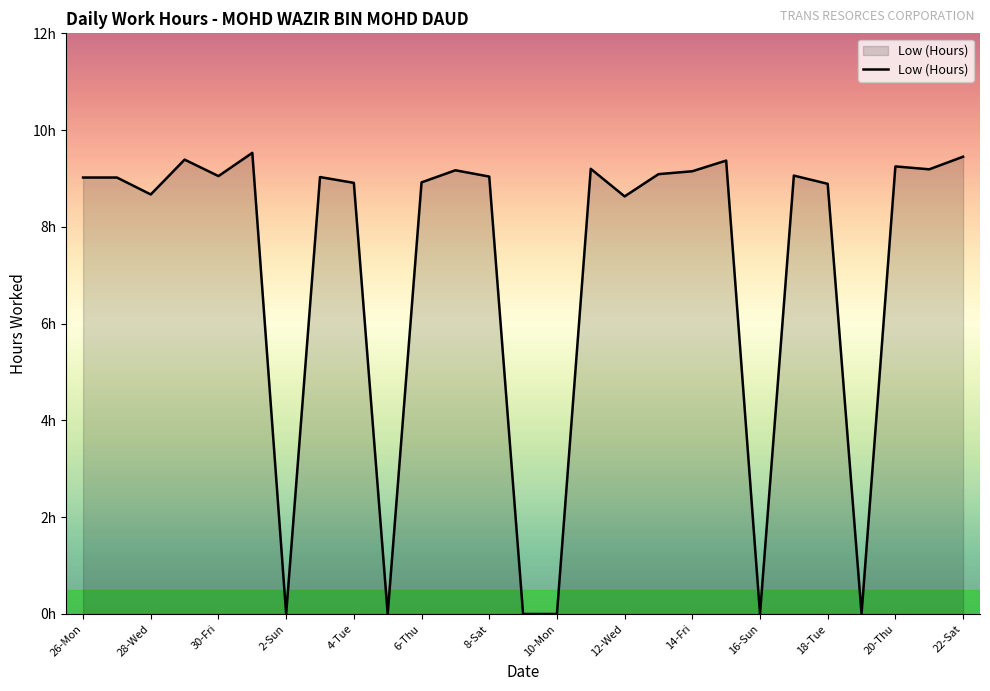

Does the chart display data point markers on the line(s)?

No